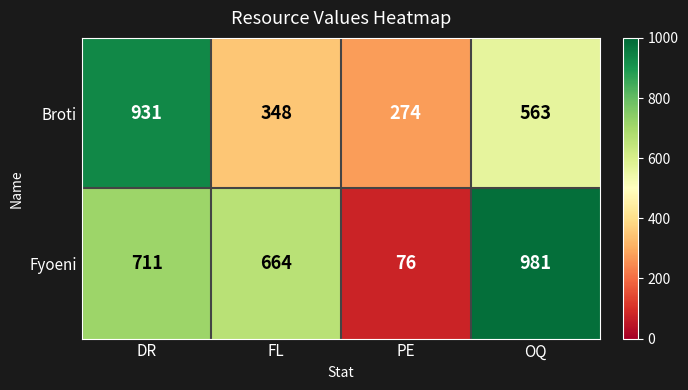

How many distinct data groups are displayed?

2